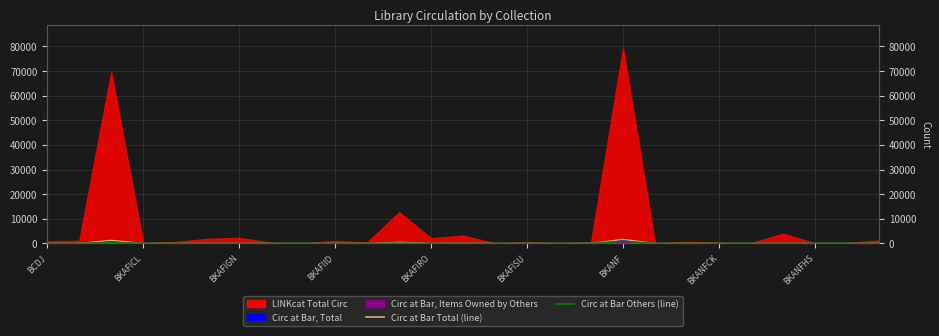

What is the minimum value shown in the chart?

1